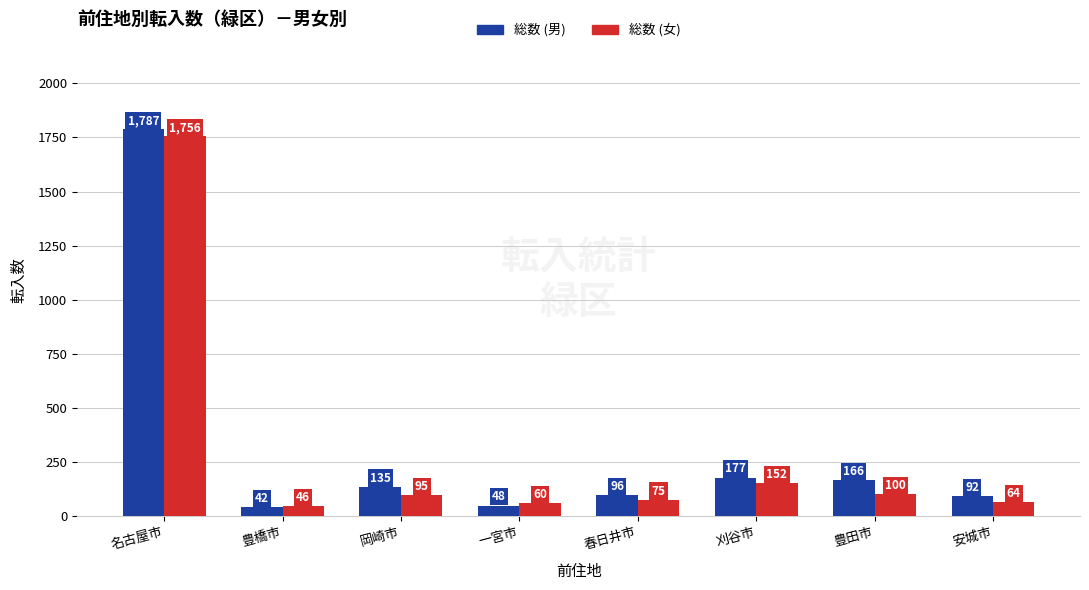

Does the chart contain stacked bars?

No